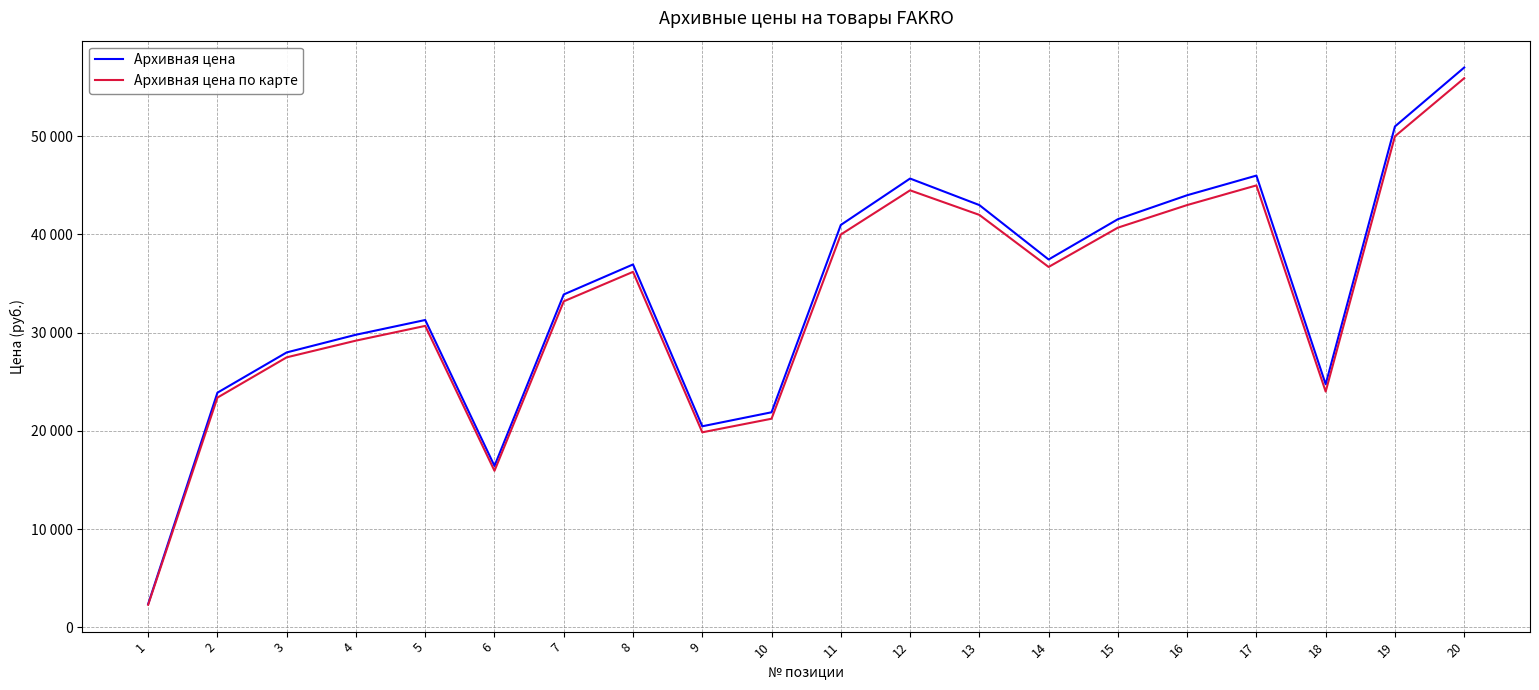

Which series has the largest total across all categories?

Архивная цена